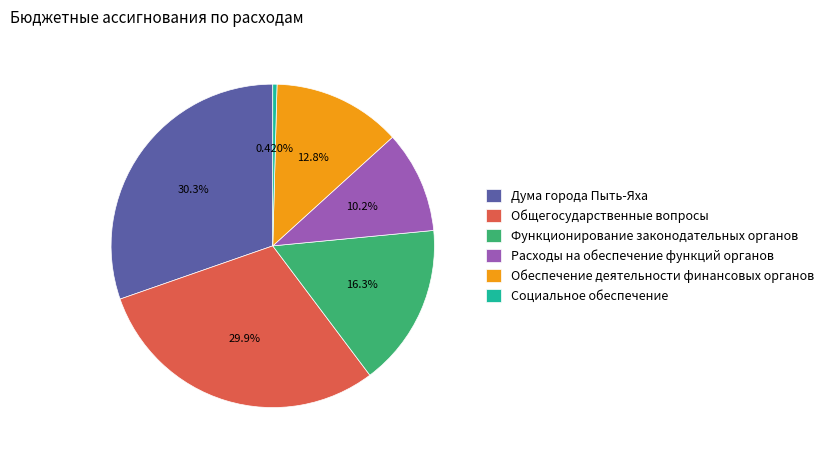

How many segments does this pie chart have?

6